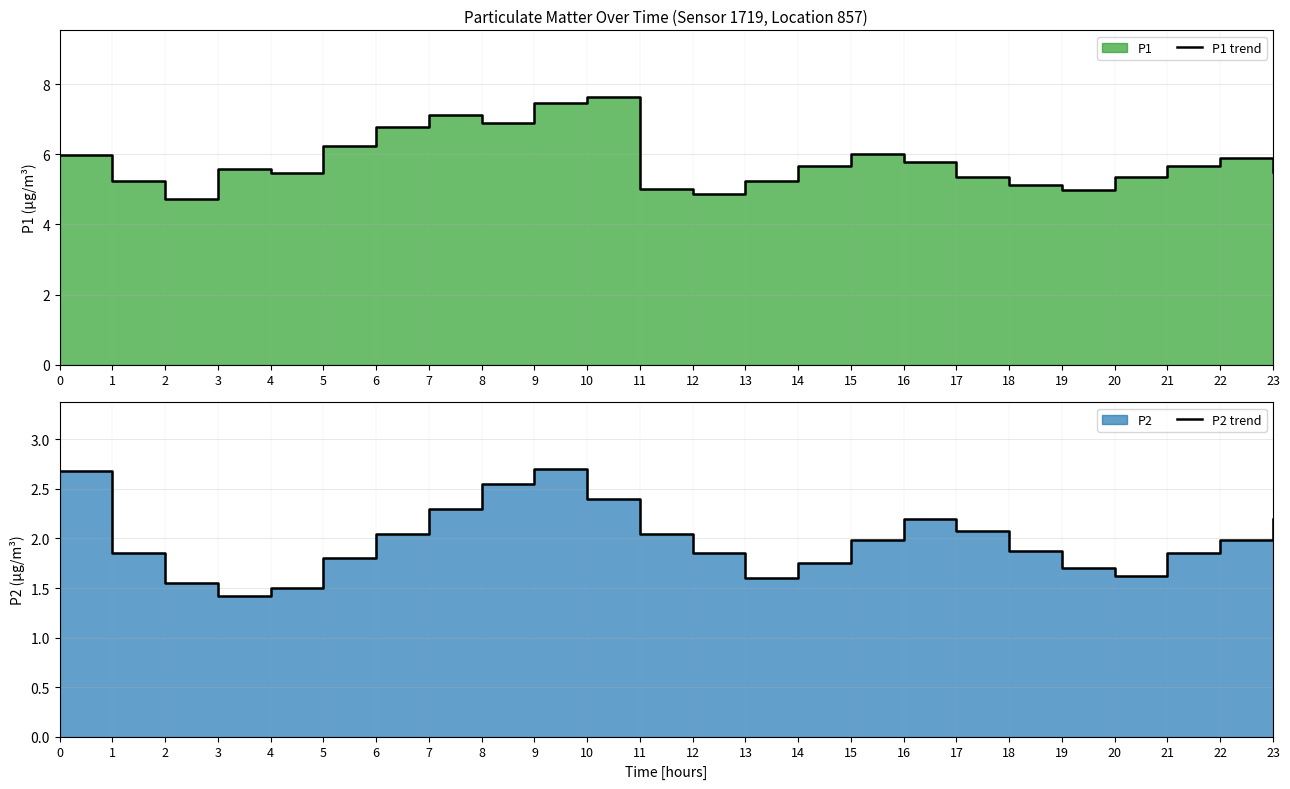

Reading left to right, what are all the values shown in this chart?

P1 trend: 0=6.0	1=5.2	2=4.7	3=5.6	4=5.5	5=6.2	6=6.8	7=7.1	8=6.9	9=7.5	10=7.6	11=5.0	12=4.9	13=5.2	14=5.7	15=6.0	16=5.8	17=5.3	18=5.1	19=5.0	20=5.3	21=5.7	22=5.9	23=5.5
P2 trend: 0=2.7	1=1.9	2=1.6	3=1.4	4=1.5	5=1.8	6=2.0	7=2.3	8=2.5	9=2.7	10=2.4	11=2.0	12=1.9	13=1.6	14=1.8	15=2.0	16=2.2	17=2.1	18=1.9	19=1.7	20=1.6	21=1.9	22=2.0	23=2.2